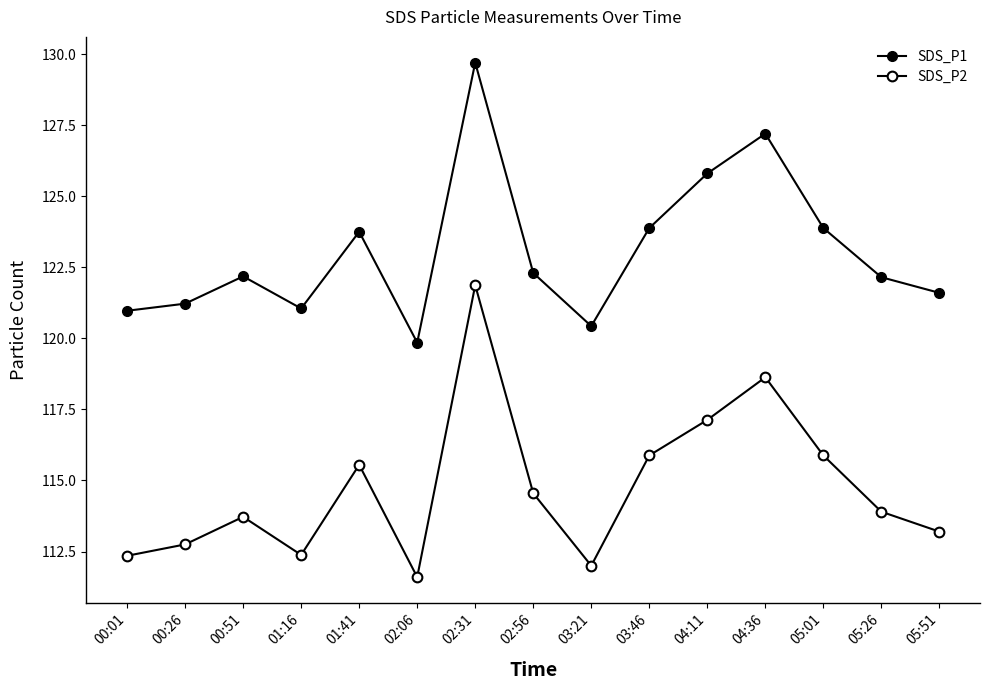

How many distinct data groups are displayed?

2